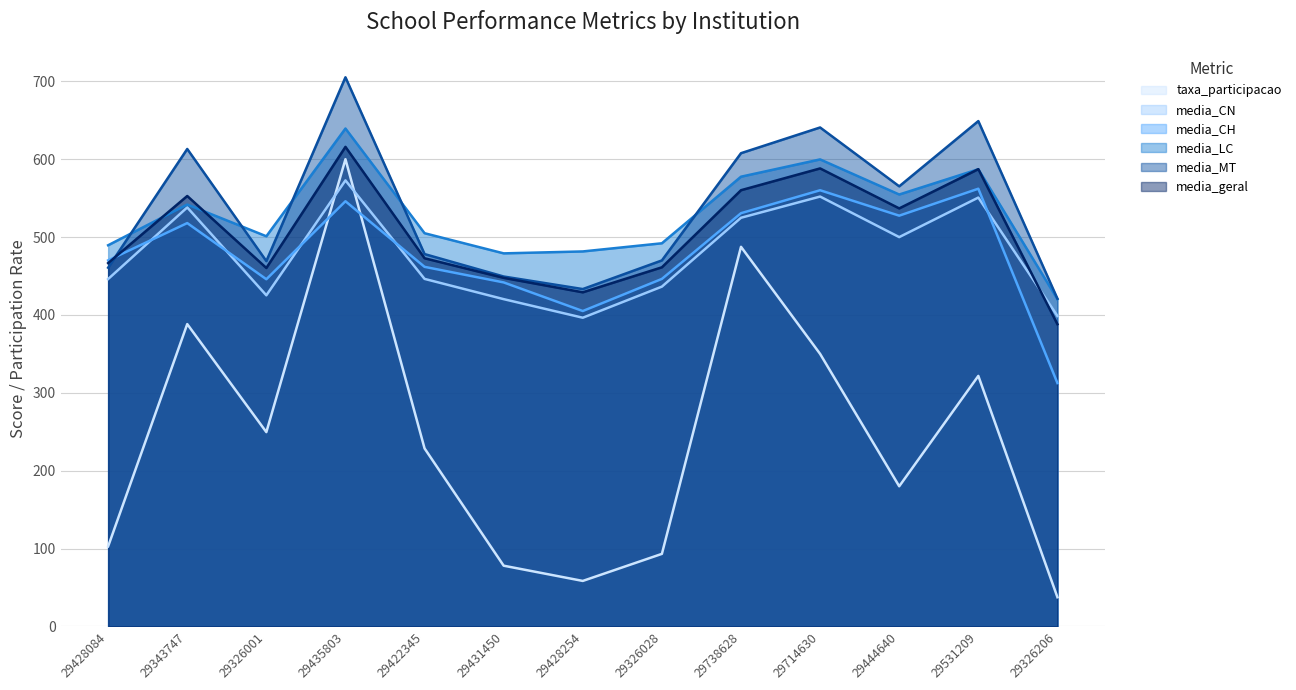

What position from the left is 29531209?

12